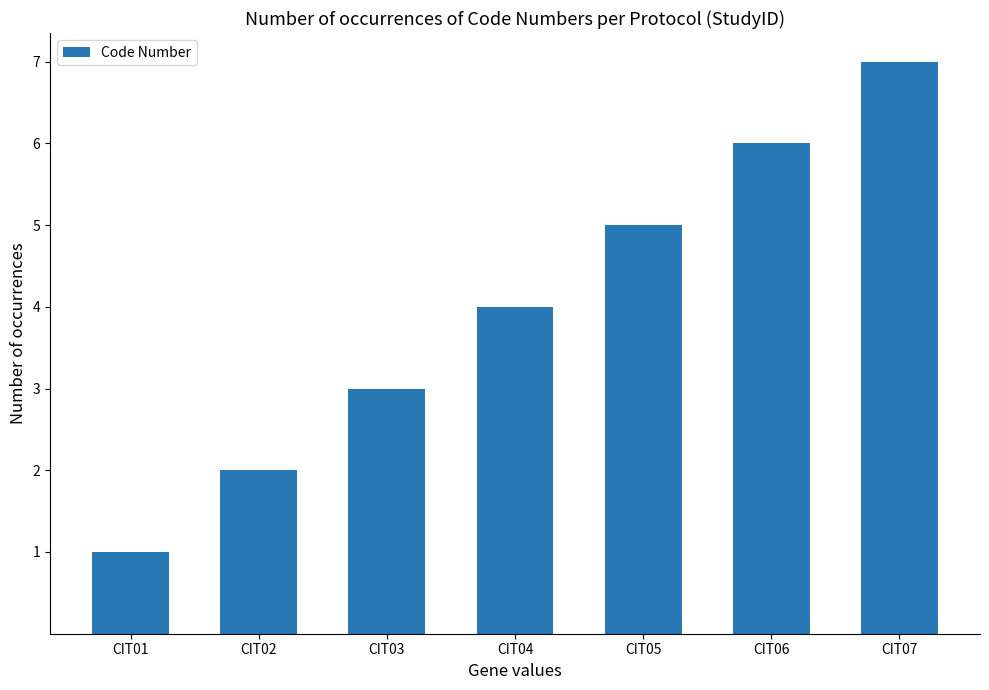

Which category has the highest value across all series?

CIT07